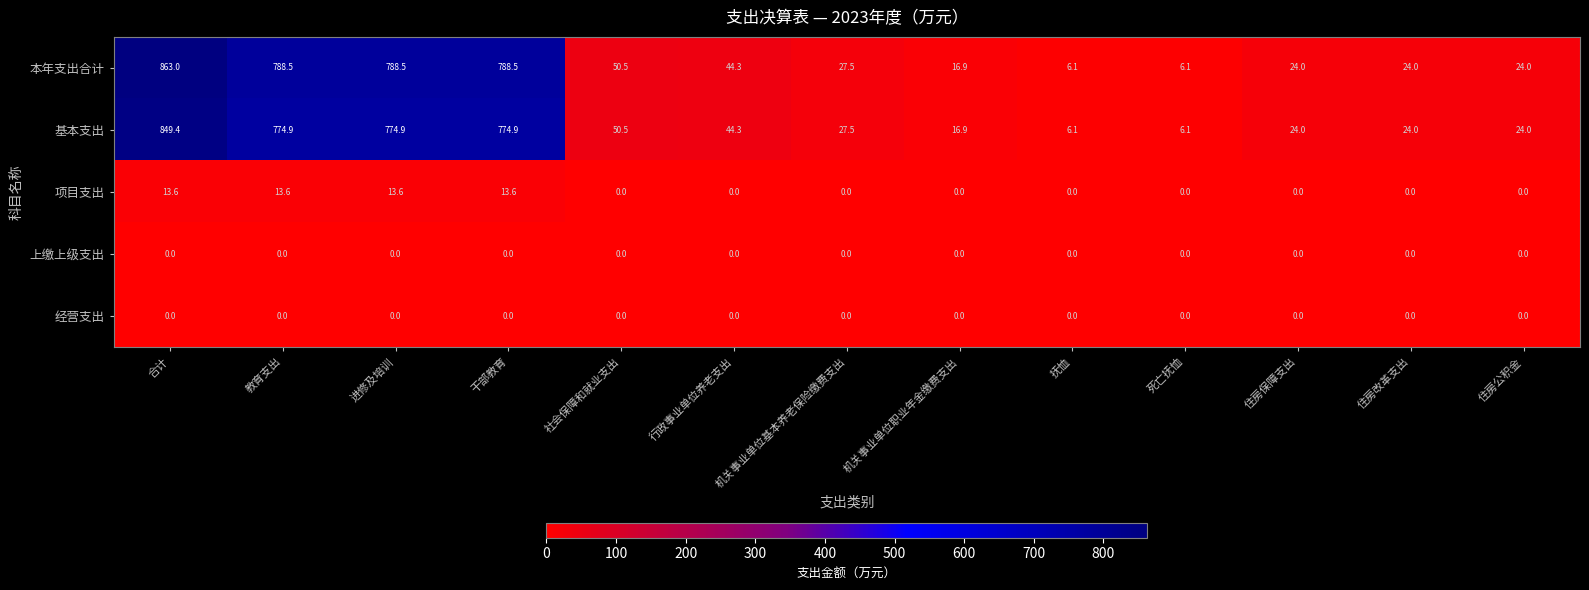

Which series has the largest range (max minus min)?

本年支出合计